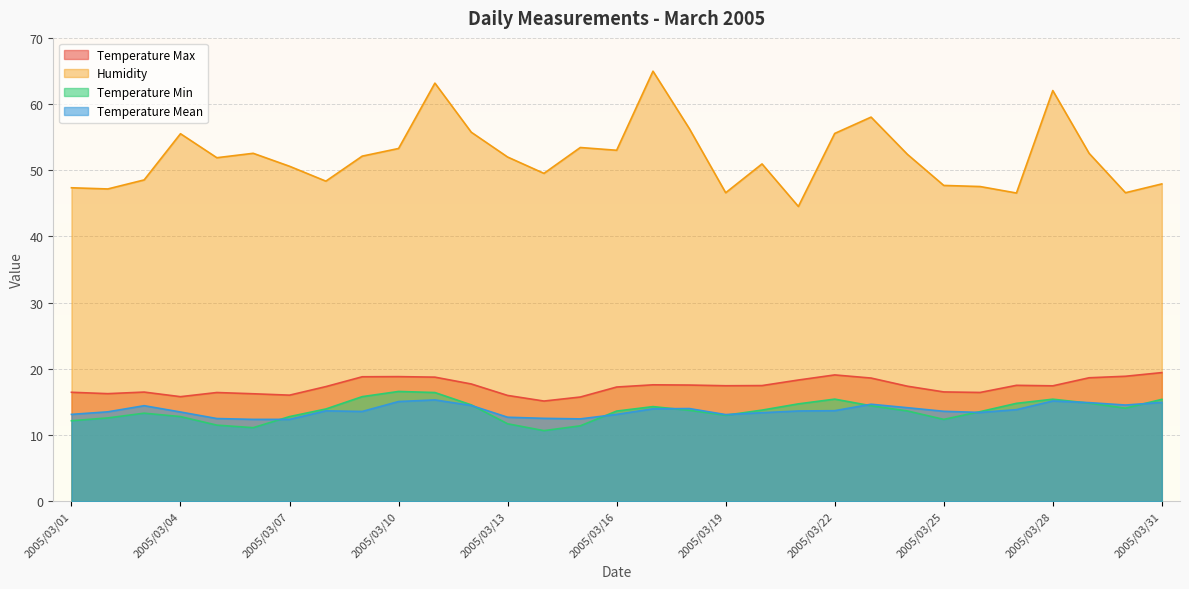

What is the value of the Temperature Mean point at the 9th from the left?

13.6